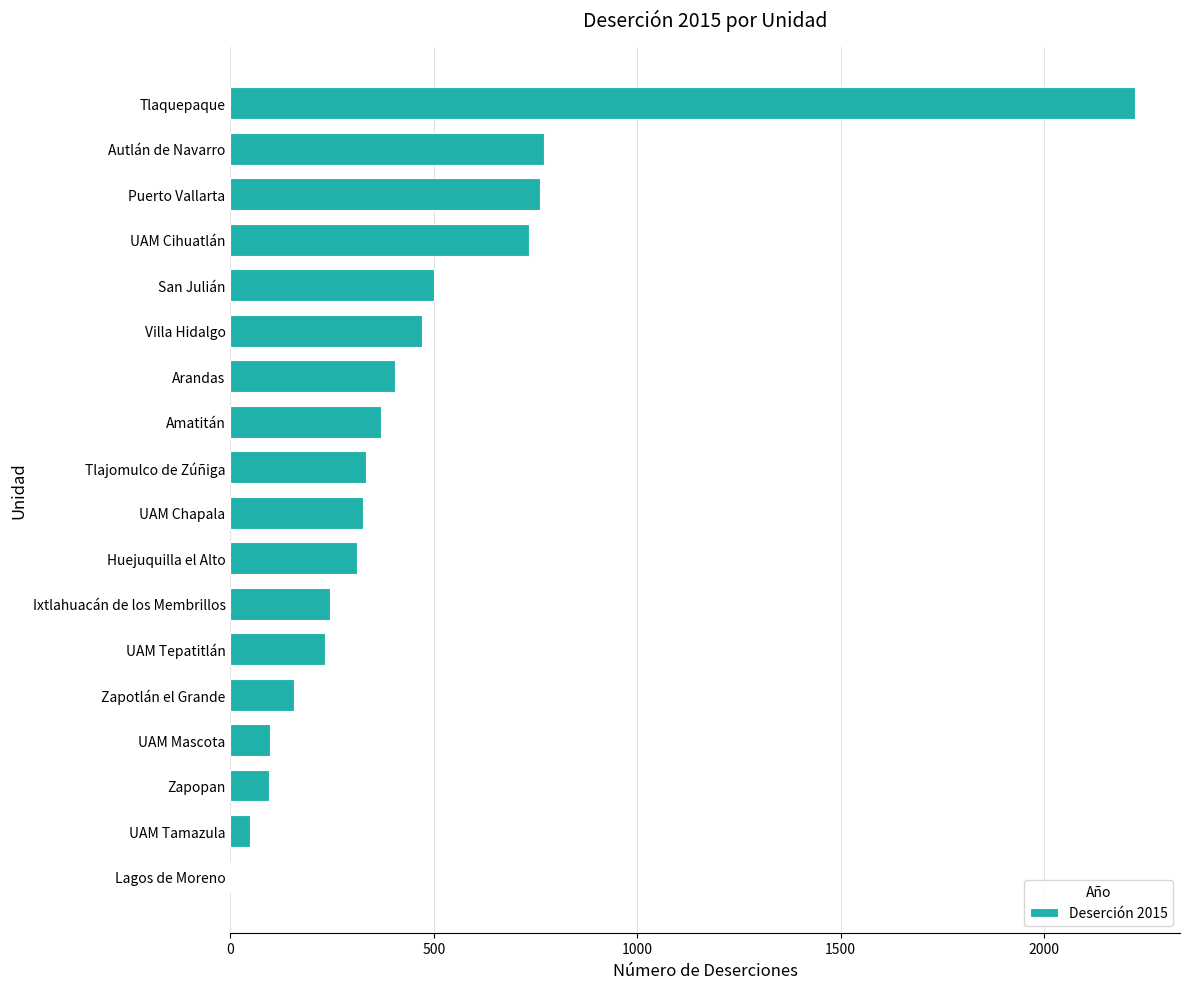

What is the sum of the values at Ixtlahuacán de los Membrillos and Zapopan?

341